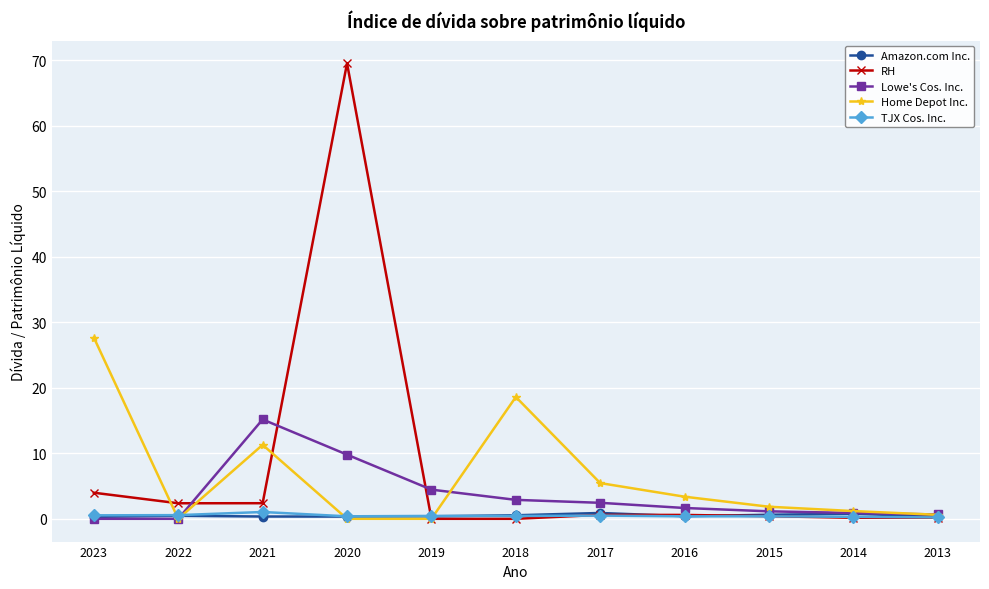

Which series has the largest range (max minus min)?

RH